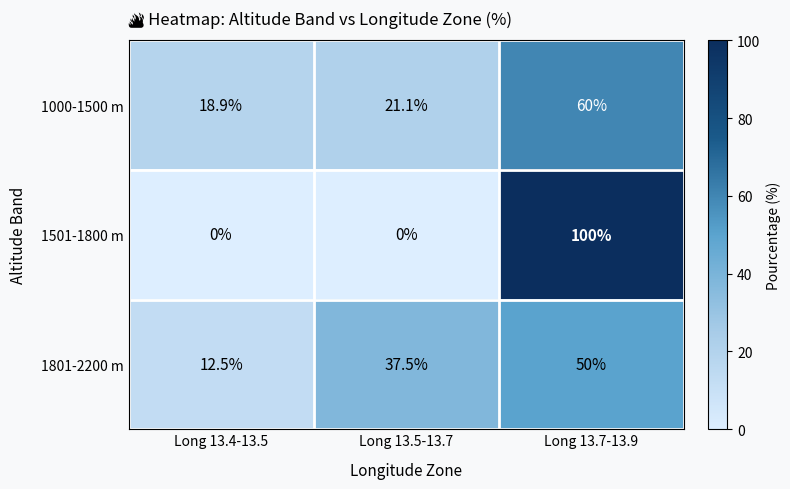

Reading right to left, list all the values displayed in this chart.

1000-1500 m: Long 13.7-13.9=60.0	Long 13.5-13.7=21.1	Long 13.4-13.5=18.9
1501-1800 m: Long 13.7-13.9=100.0	Long 13.5-13.7=0.0	Long 13.4-13.5=0.0
1801-2200 m: Long 13.7-13.9=50.0	Long 13.5-13.7=37.5	Long 13.4-13.5=12.5